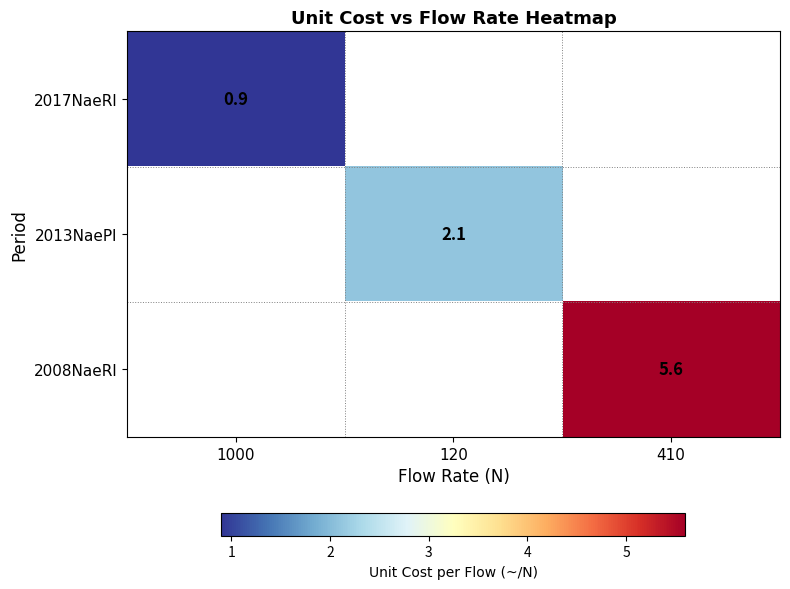

Is it true that 2013NaePl equals 2.1 at 120?

True